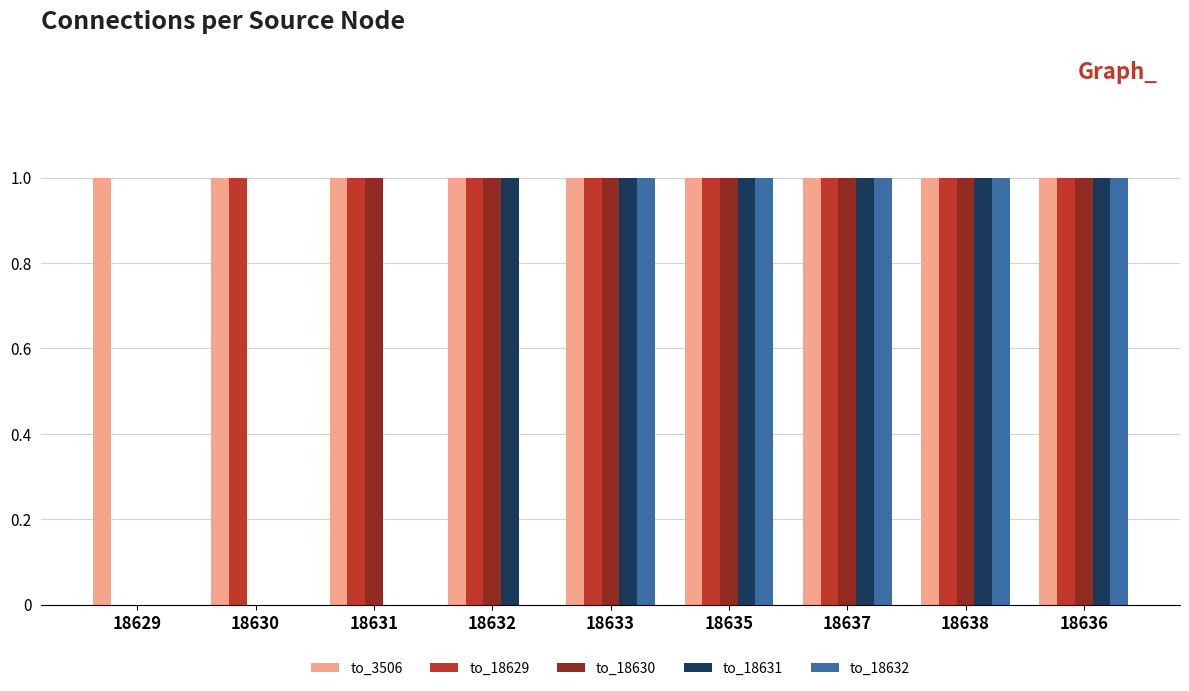

Reading left to right, list all the values displayed in this chart.

to_3506: 18629=1	18630=1	18631=1	18632=1	18633=1	18635=1	18637=1	18638=1	18636=1
to_18629: 18629=0	18630=1	18631=1	18632=1	18633=1	18635=1	18637=1	18638=1	18636=1
to_18630: 18629=0	18630=0	18631=1	18632=1	18633=1	18635=1	18637=1	18638=1	18636=1
to_18631: 18629=0	18630=0	18631=0	18632=1	18633=1	18635=1	18637=1	18638=1	18636=1
to_18632: 18629=0	18630=0	18631=0	18632=0	18633=1	18635=1	18637=1	18638=1	18636=1